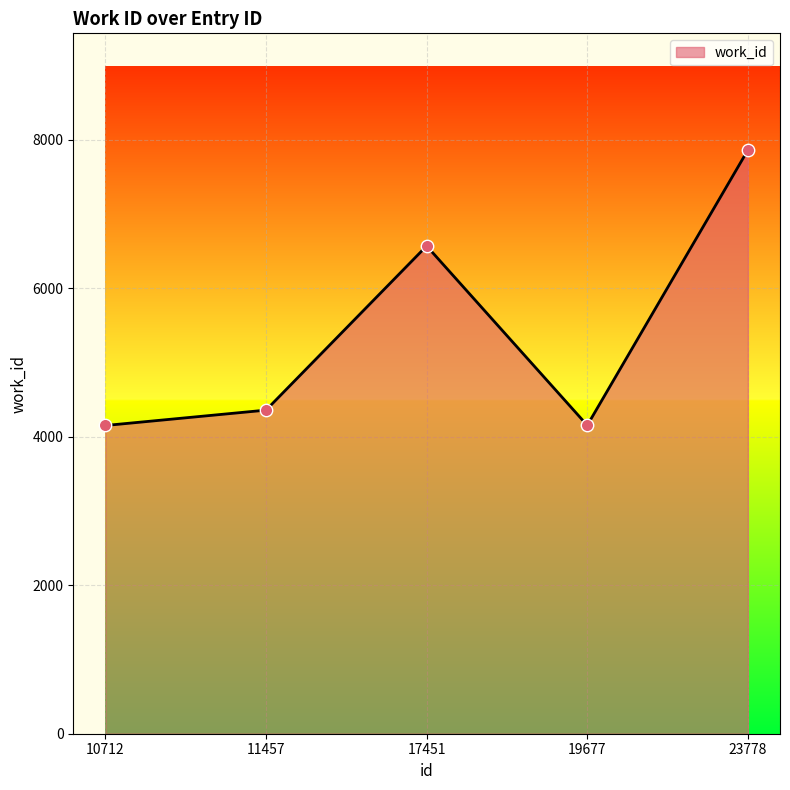

Between 17451 and 23778, which is larger?

23778